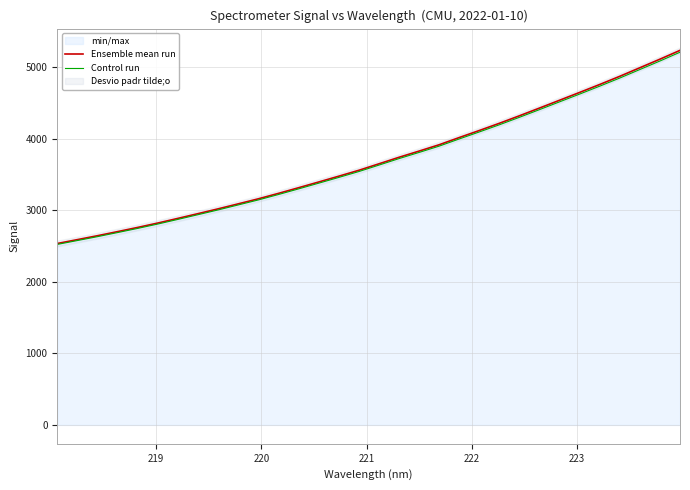

What is the value of the Ensemble mean run point at the 14th from the left?

3393.1